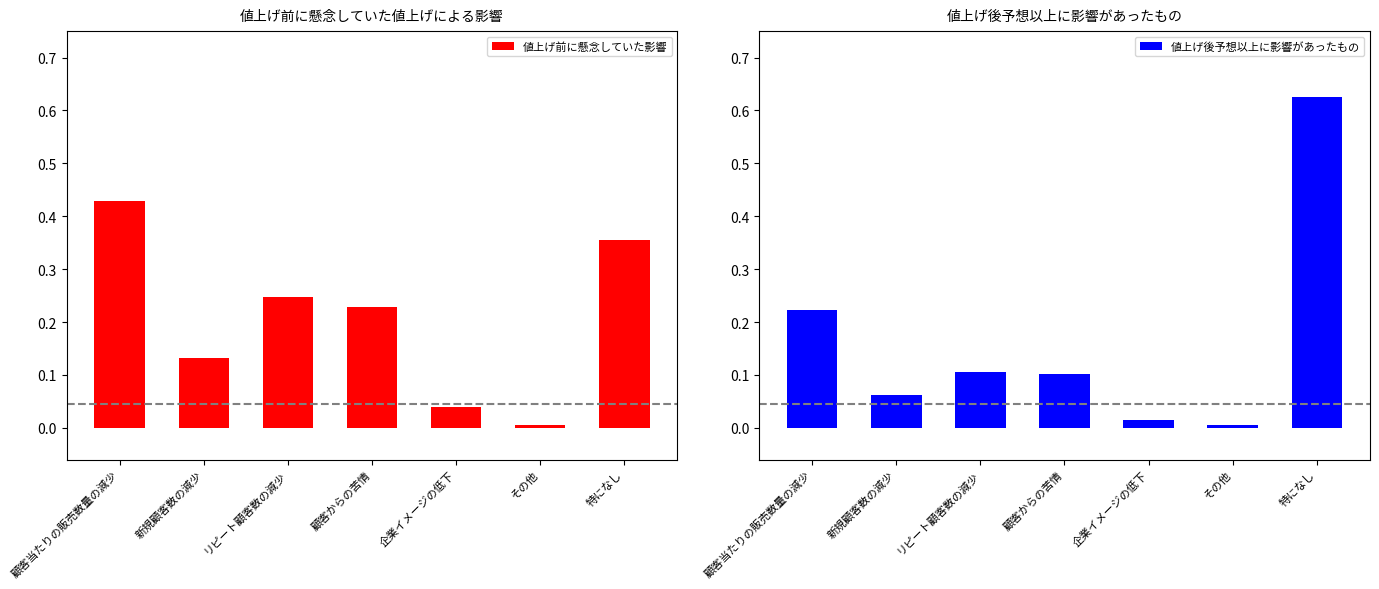

Which category has the highest value in the 値上げ前に懸念していた影響 series?

顧客当たりの販売数量の減少